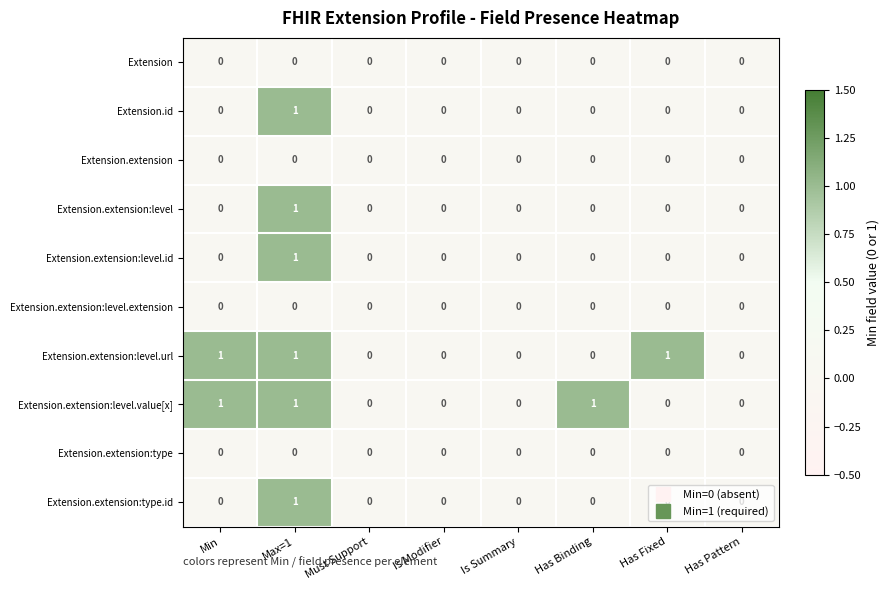

Which series changed the most between Is Summary and Has Binding?

Extension.extension:level.value[x]